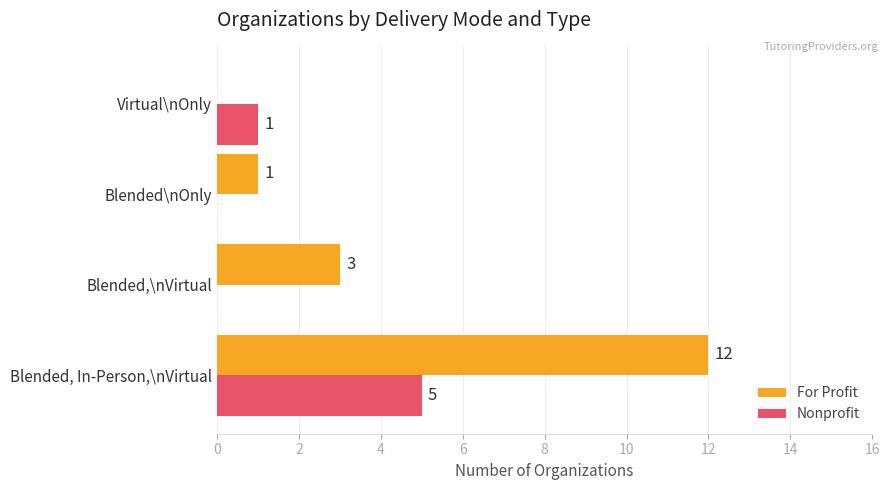

Which series has the largest total across all categories?

For Profit